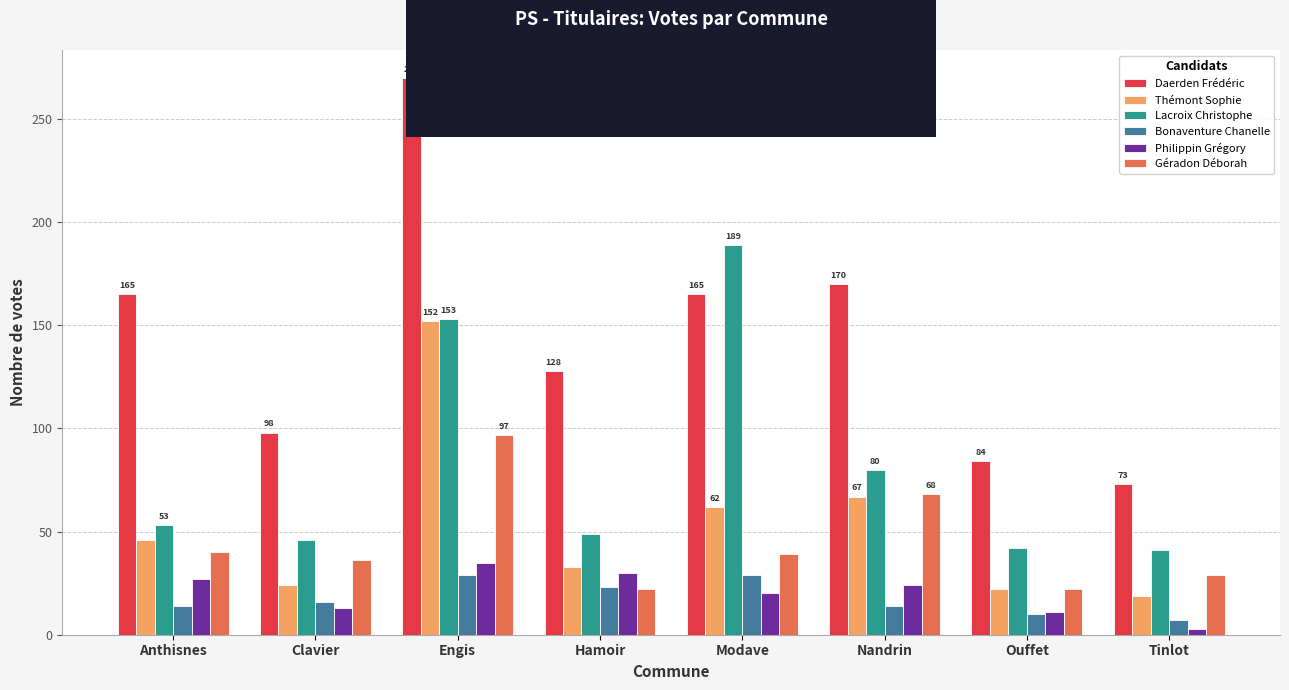

Which series has the largest total across all categories?

Daerden Frédéric